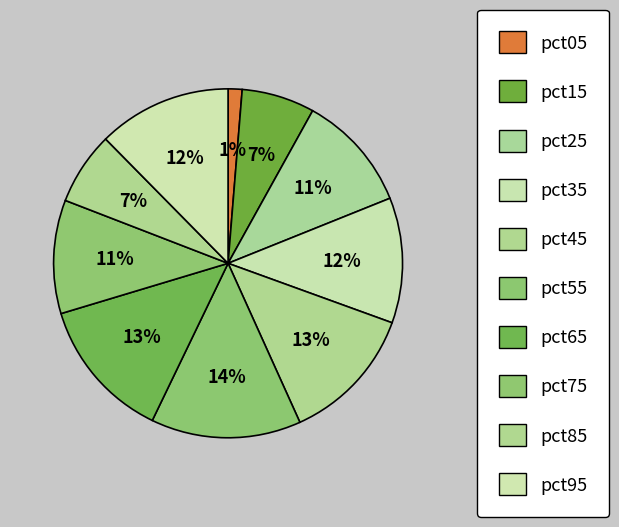

To the nearest percent, what is the combined percentage of pct25 and pct85?

18%